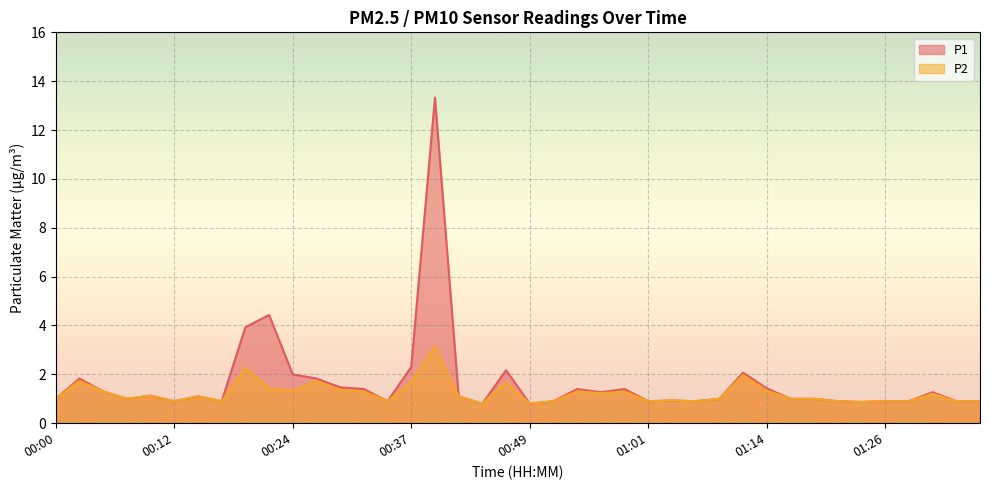

At 00:49, list the series in order from largest to smallest.

P1, P2